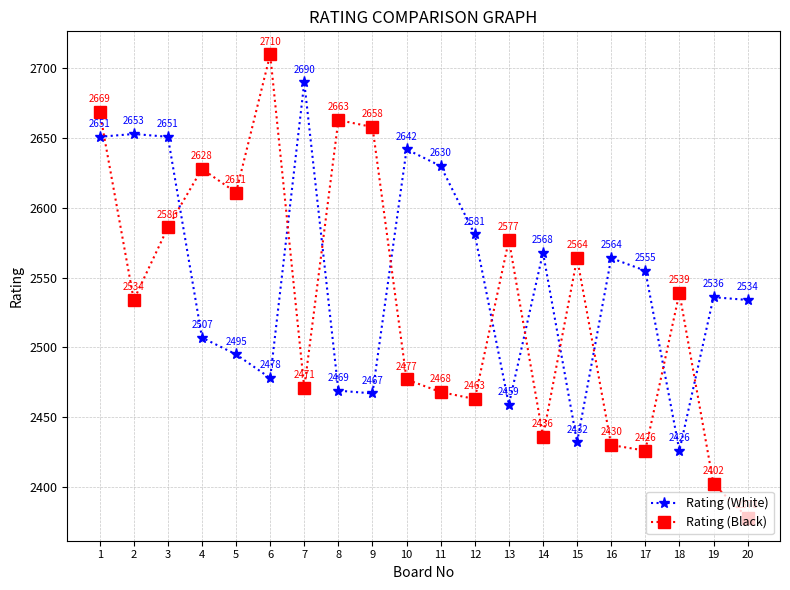

Does the chart have visible grid lines?

Yes